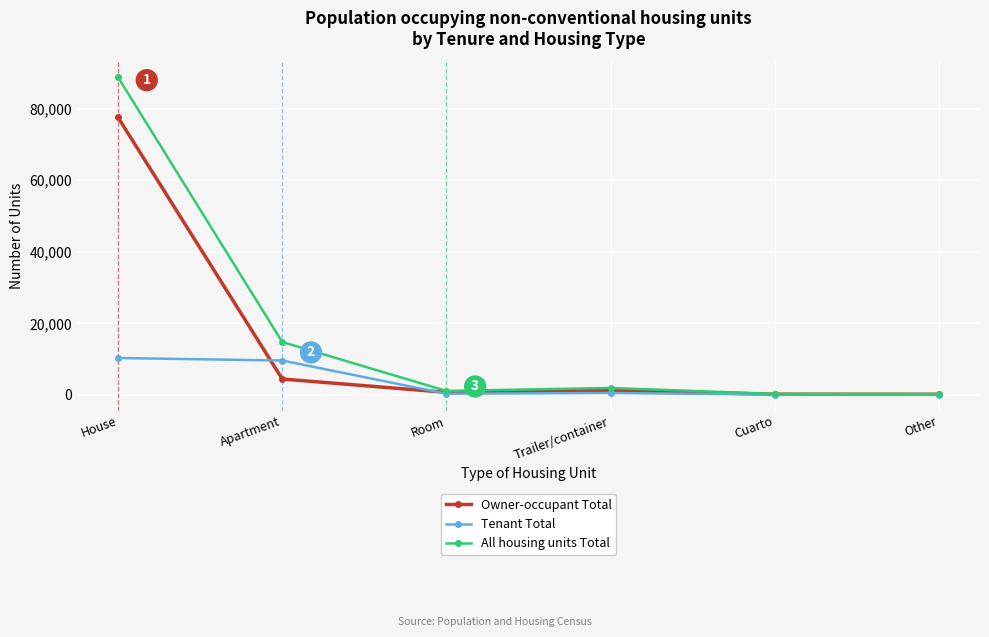

What is the total value across all series at Room?

2129